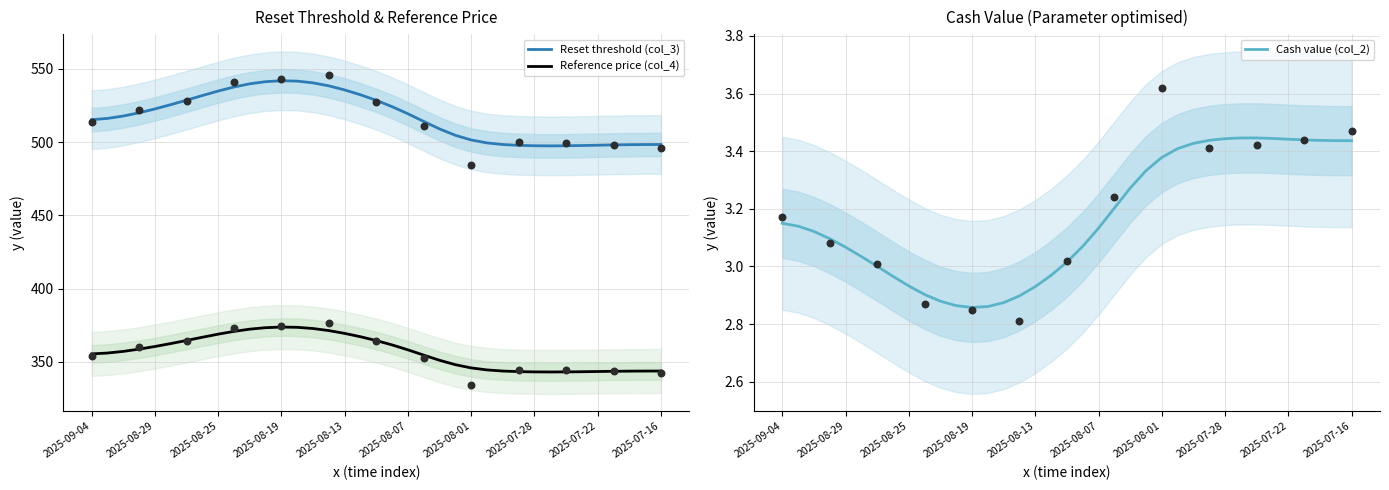

Which series has the largest total across all categories?

Reset threshold (col_3)